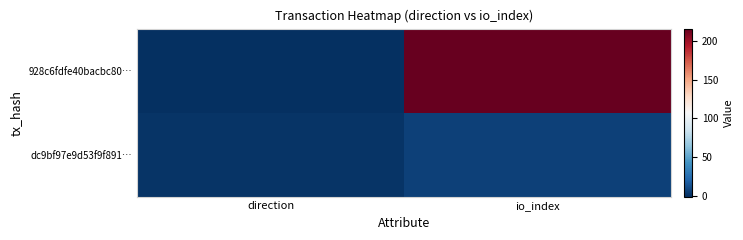

Which series has the largest range (max minus min)?

928c6fdfe40bacbc80…